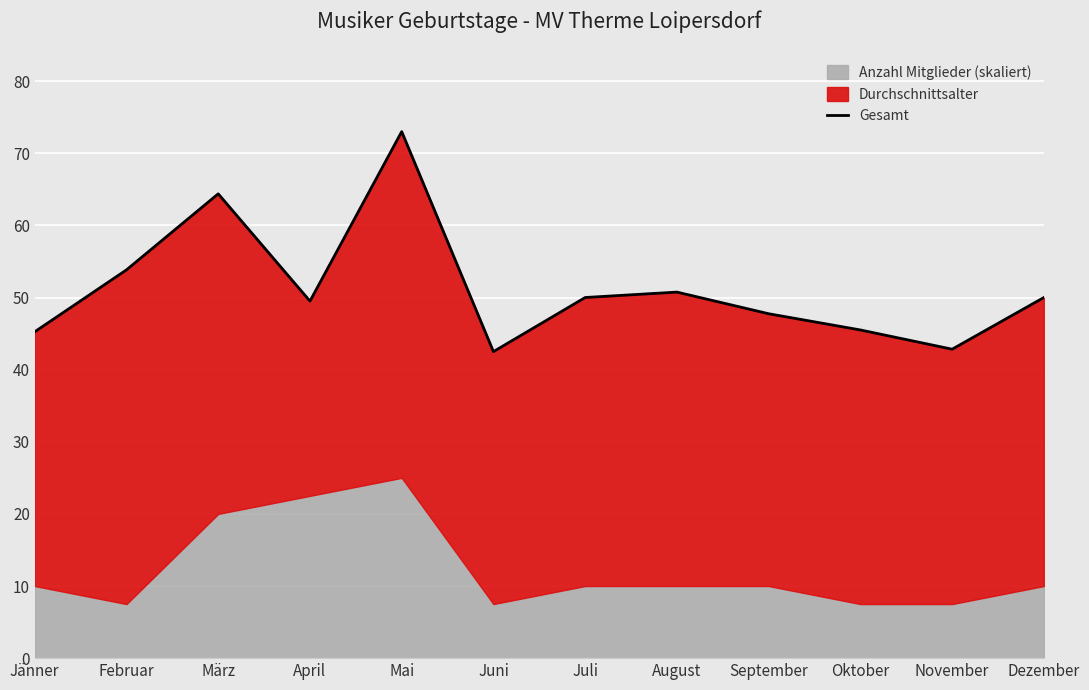

What is the sum of all values?

615.3